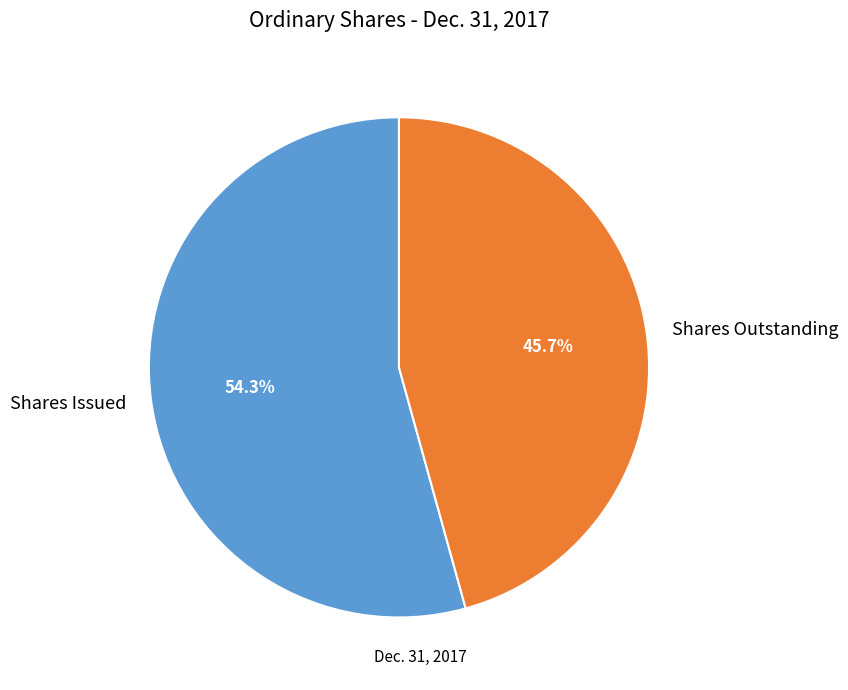

Does any single category account for the majority?

Yes